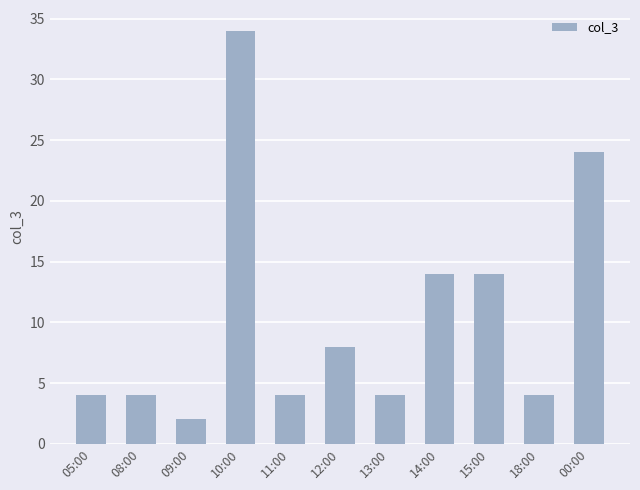

What position from the right is 18:00?

2